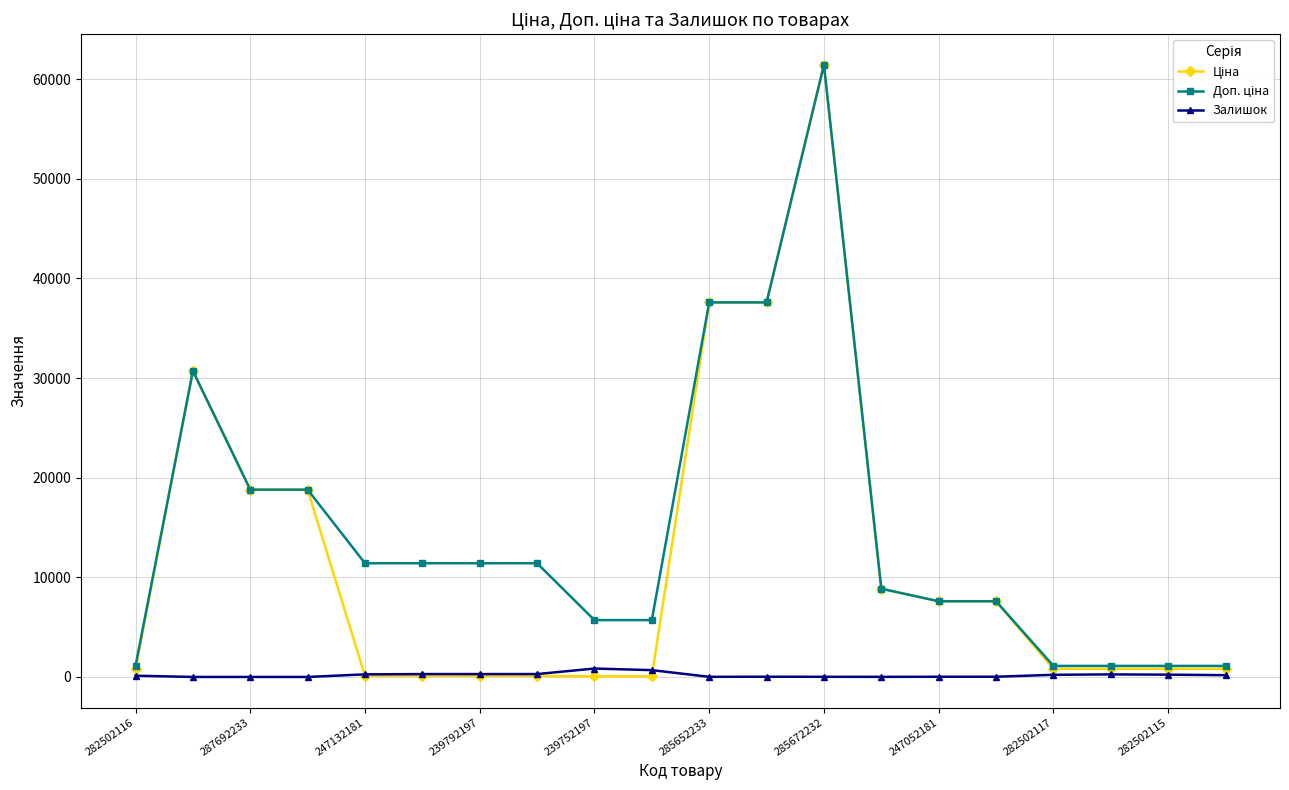

True or false: Залишок has more than 2 points higher than both neighbors.

True